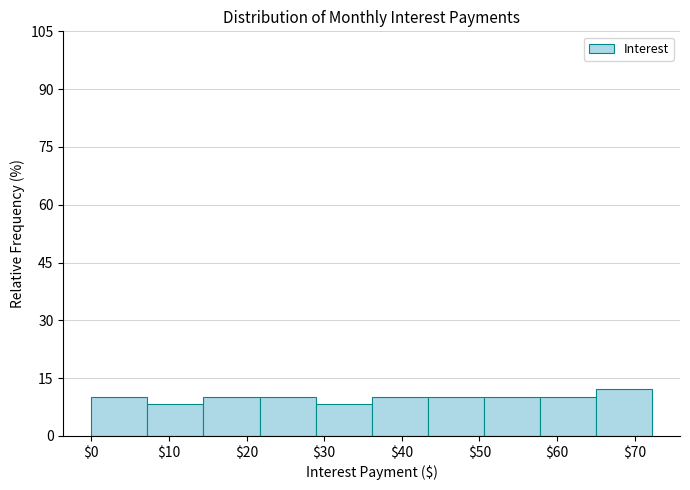

Which range on the x-axis has the tallest bar?

65 to 72